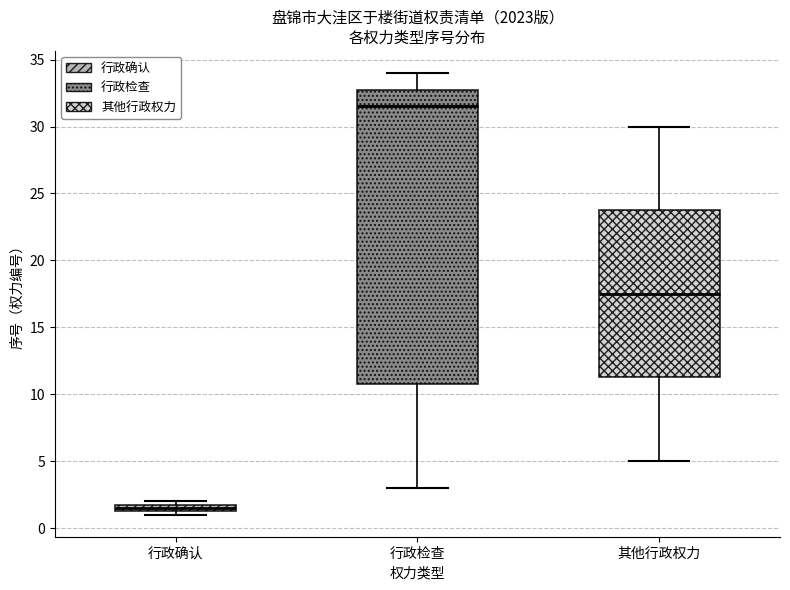

Which box's median line is the lowest?

行政确认